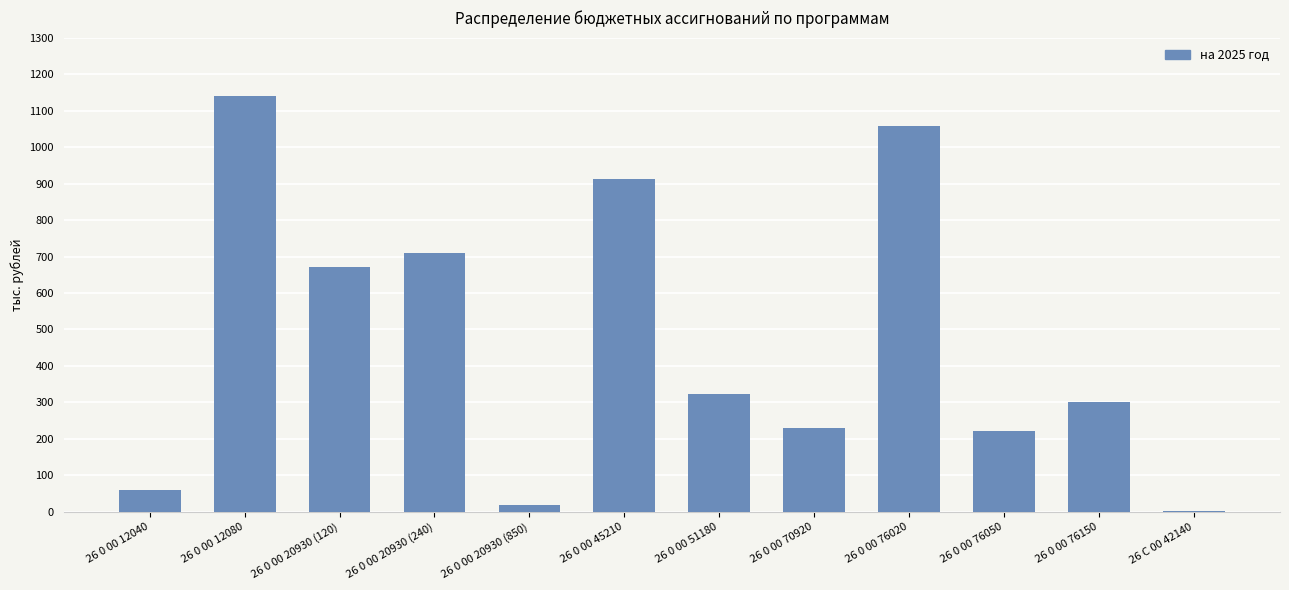

What is the sum of the values at 26 0 00 12080 and 26 0 00 76020?

2199.8